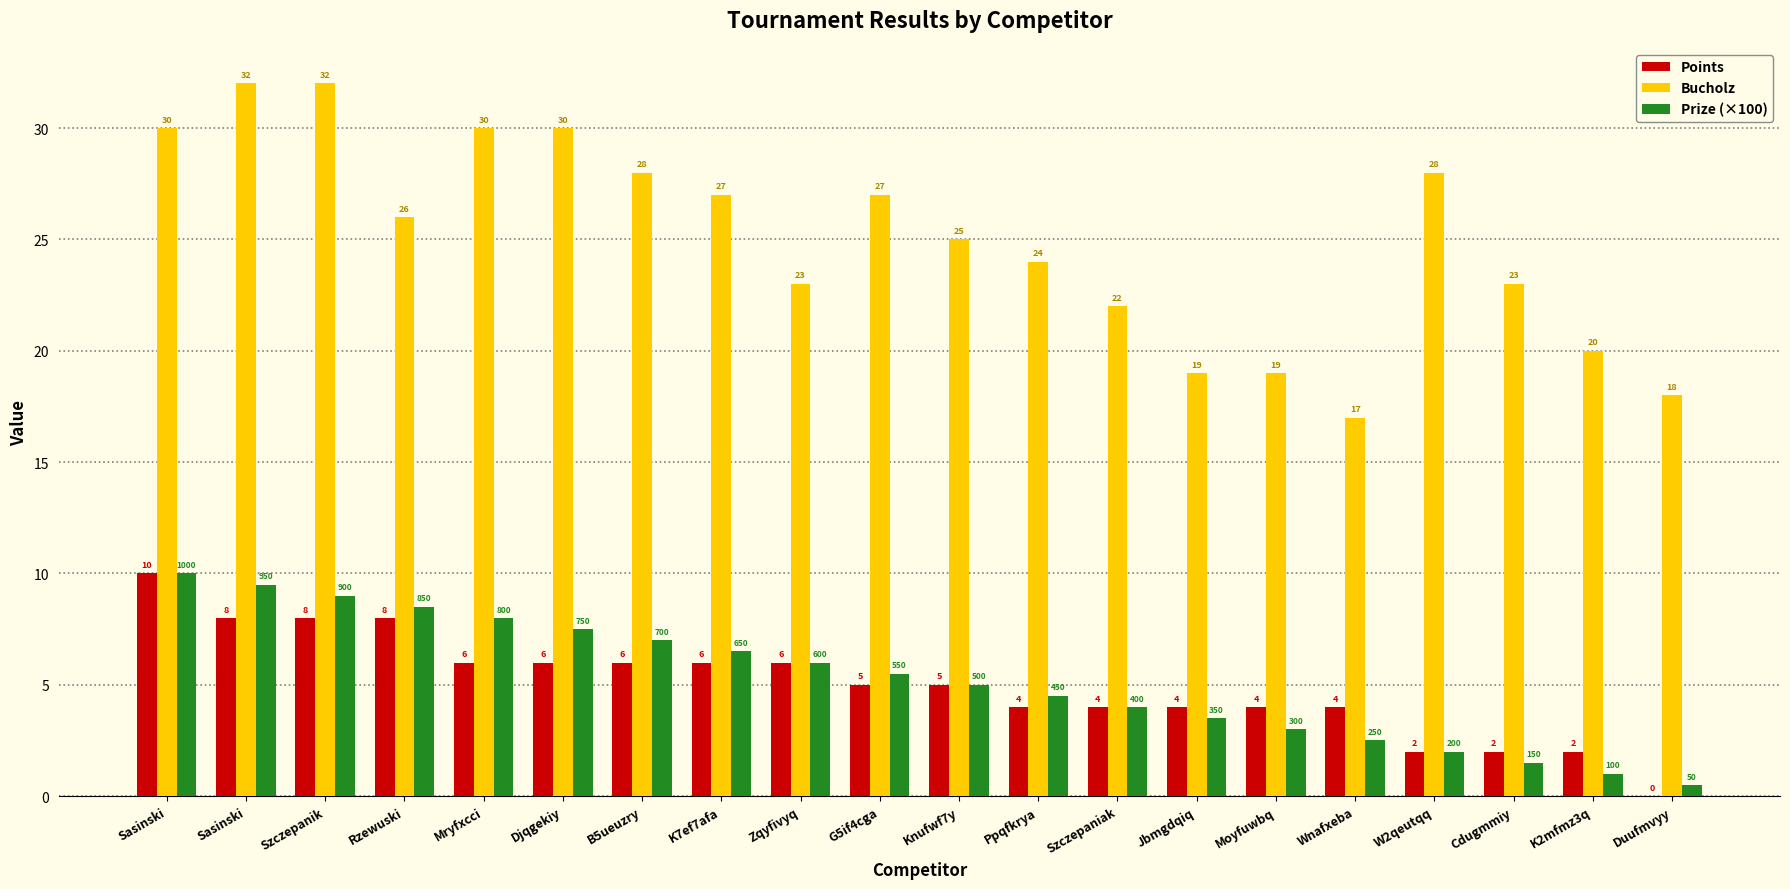

Which category has the lowest value in the Prize (×100) series?

Duufmvyy